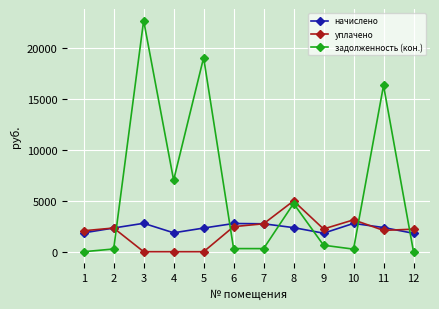

Which series ends up on top after the final intersection of уплачено and задолженность (кон.)?

уплачено